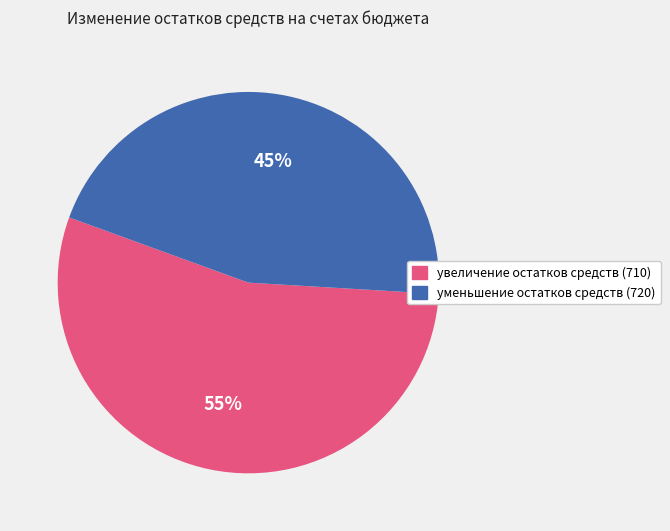

To the nearest percent, what is the combined percentage of уменьшение остатков средств (720) and увеличение остатков средств (710)?

100%